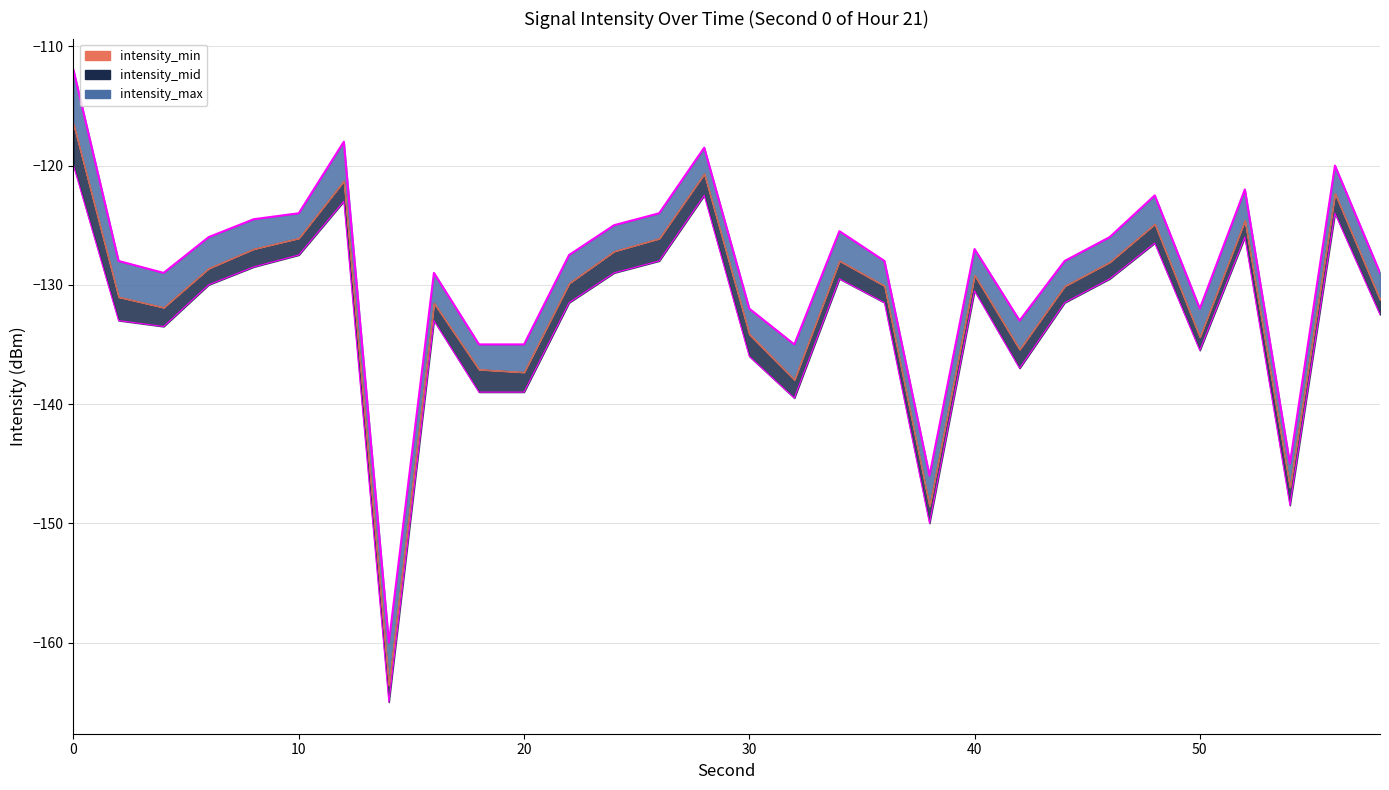

In intensity_min, how many points are higher than both neighbors (excluding endpoints)?

8